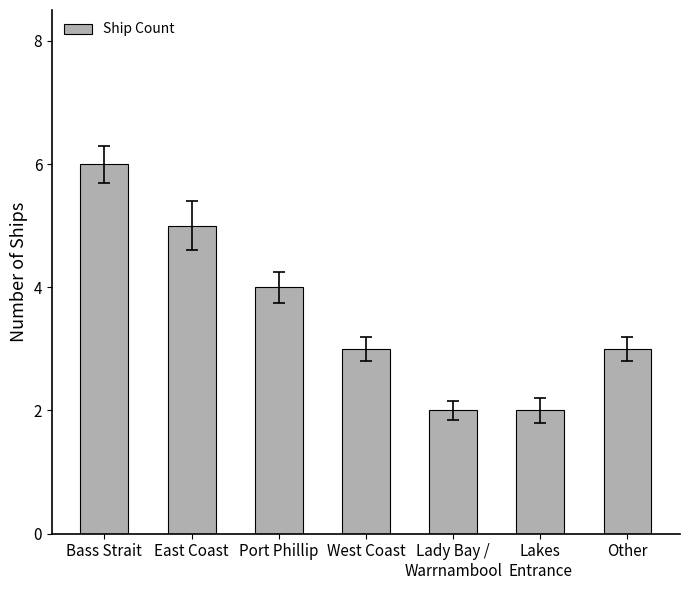

What is the value of the 7th bar from the left?

3